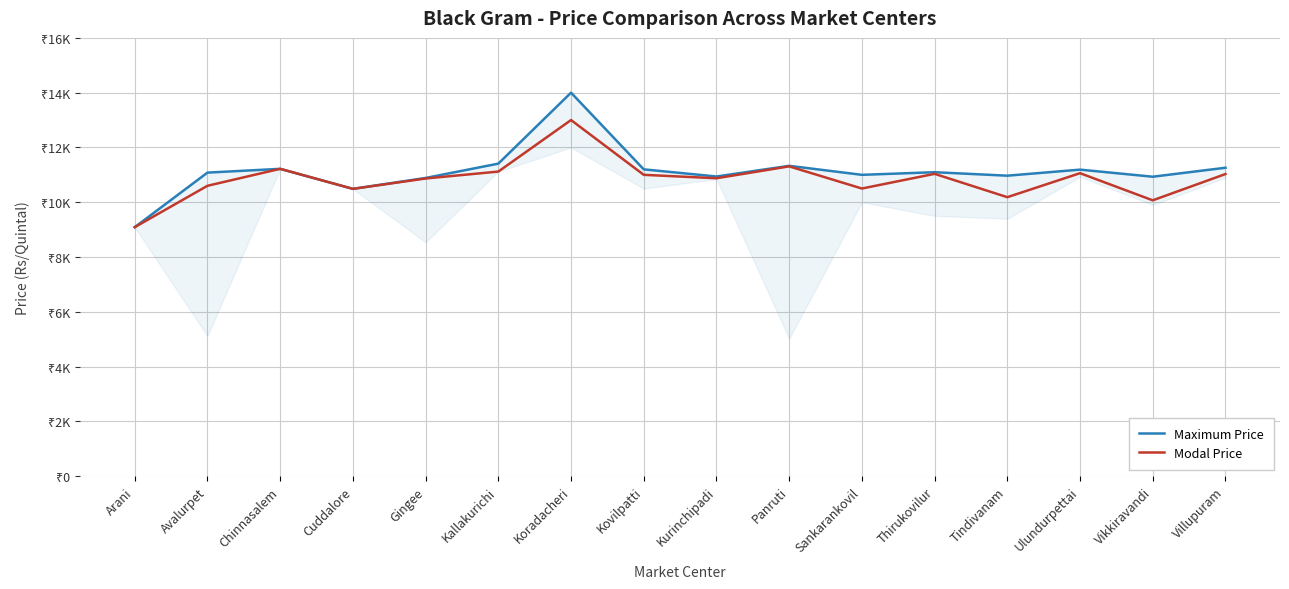

At which category is the sum across all series the highest?

Koradacheri